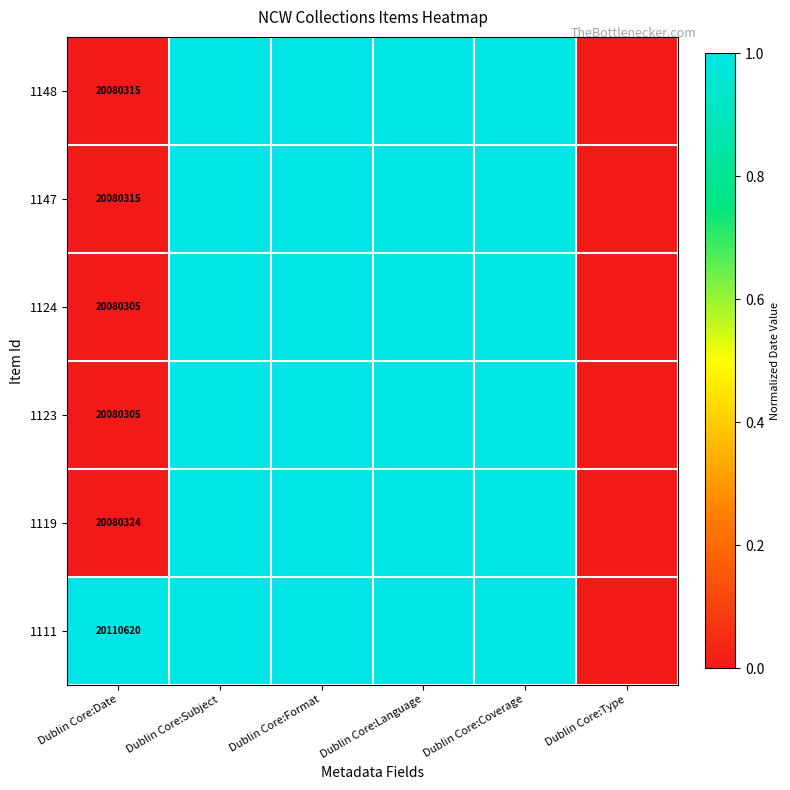

Is it true that 1148 equals 10404317 at Dublin Core:Date?

False